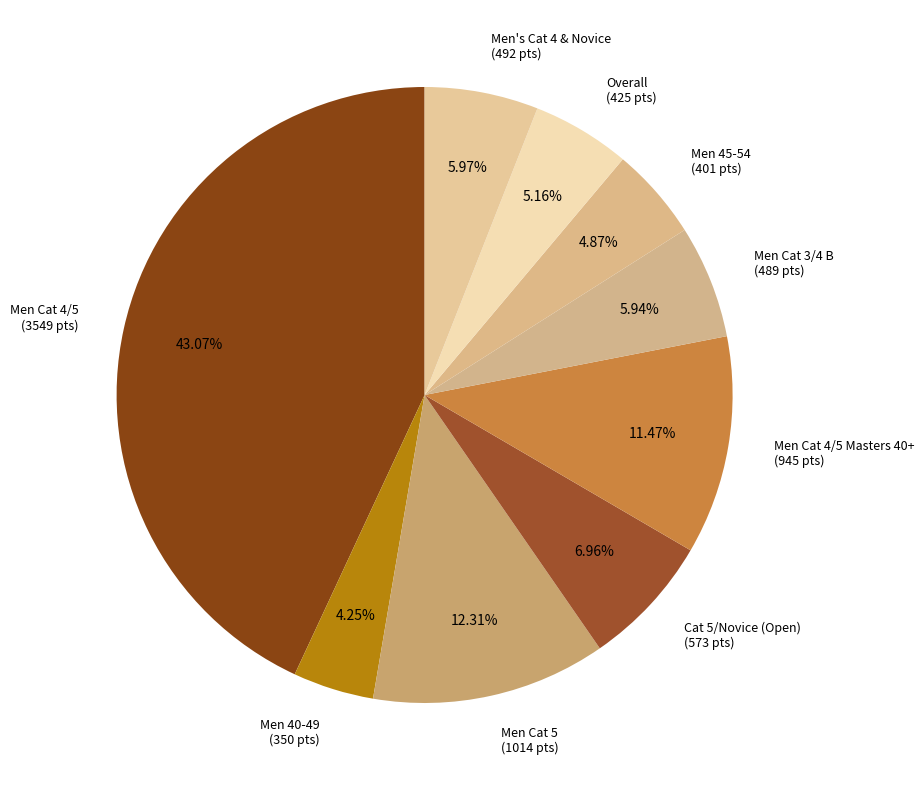

Count the number of slices in the pie.

9